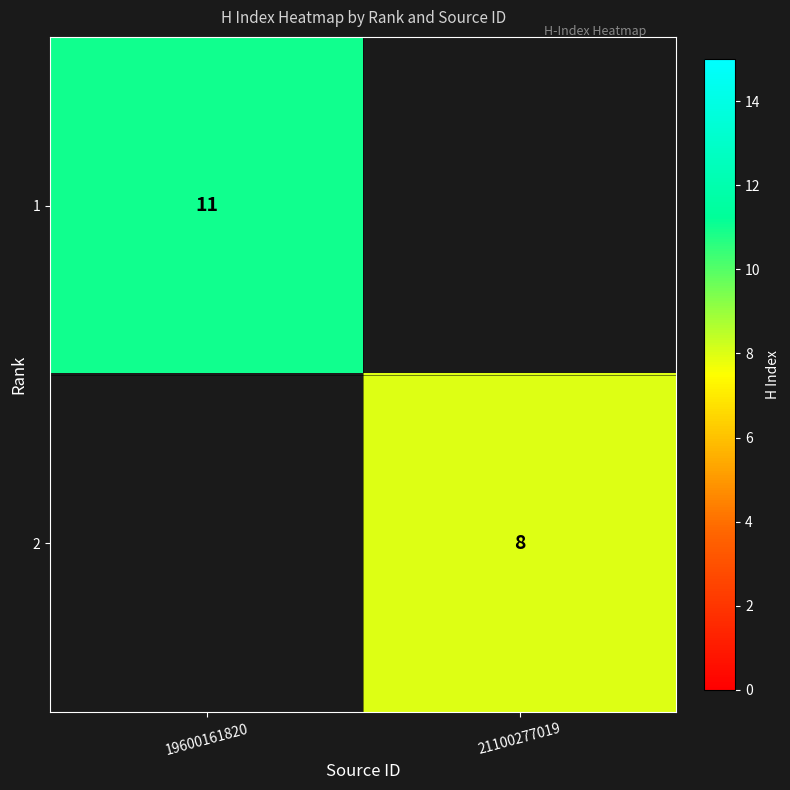

Is the value of 1 at 19600161820 greater than the value of 2 at 21100277019?

Yes